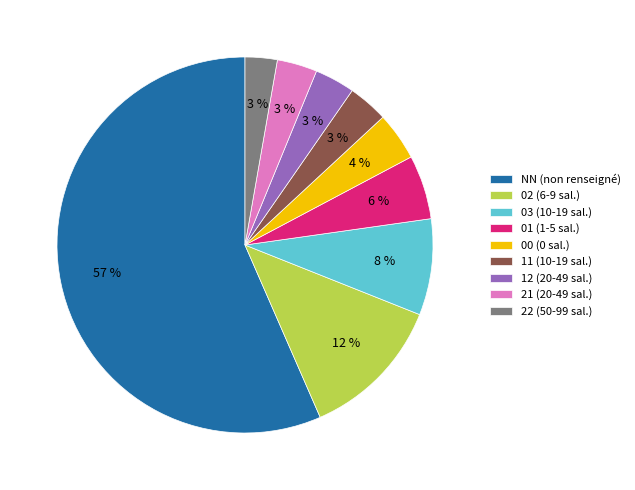

Which slice is the largest?

NN (non renseigné)